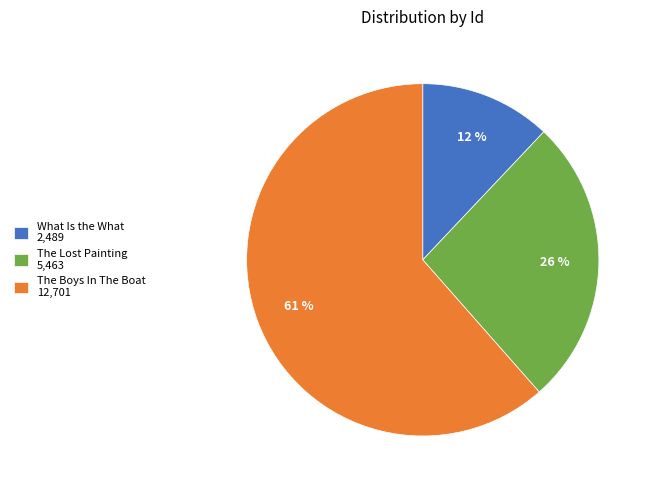

To the nearest percent, what percentage of the pie is The Lost Painting?

26%